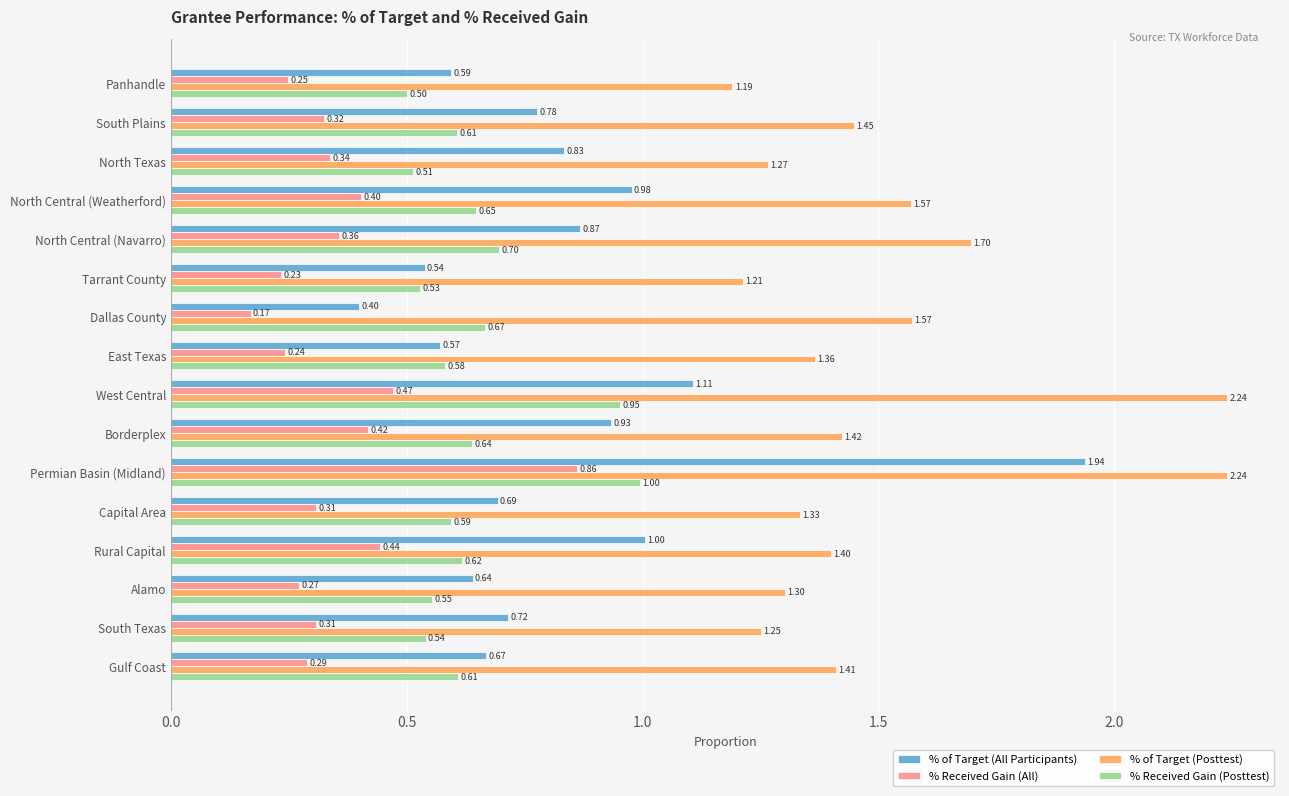

At how many categories does at least one series exceed 1?

16